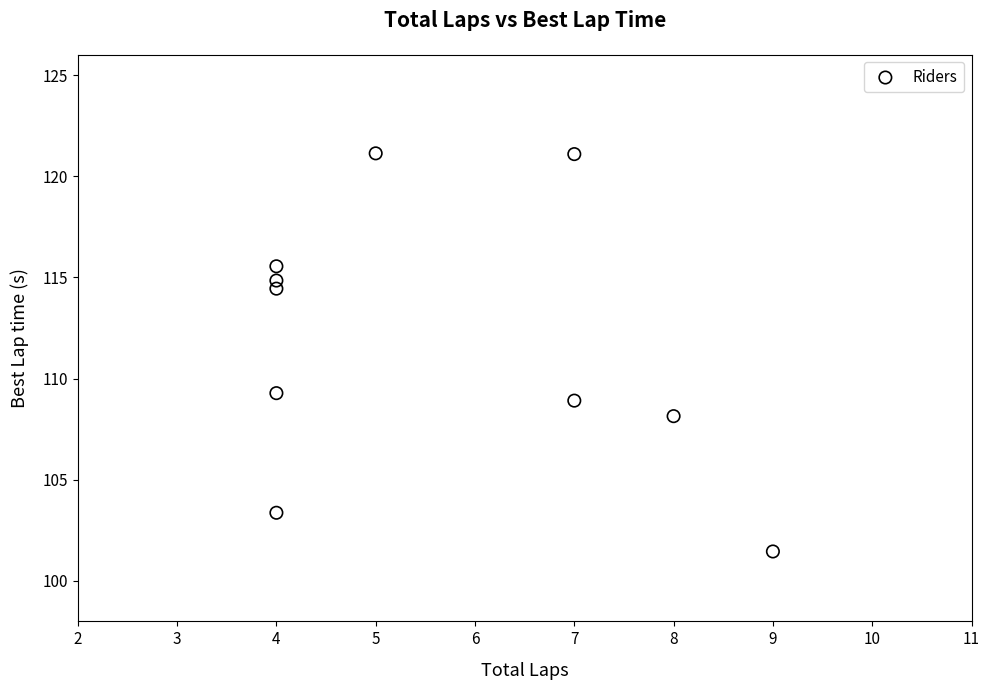

What Y value in the scatter plot is closest to 111?

109.3